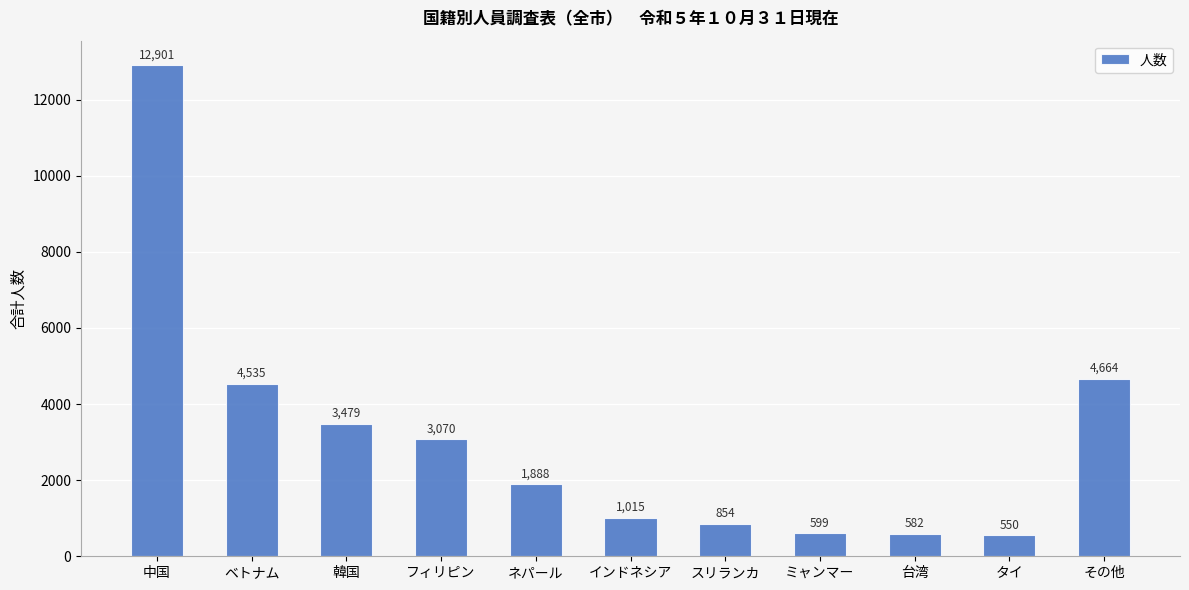

What is the ratio of the value at ネパール to the value at タイ?

3.4